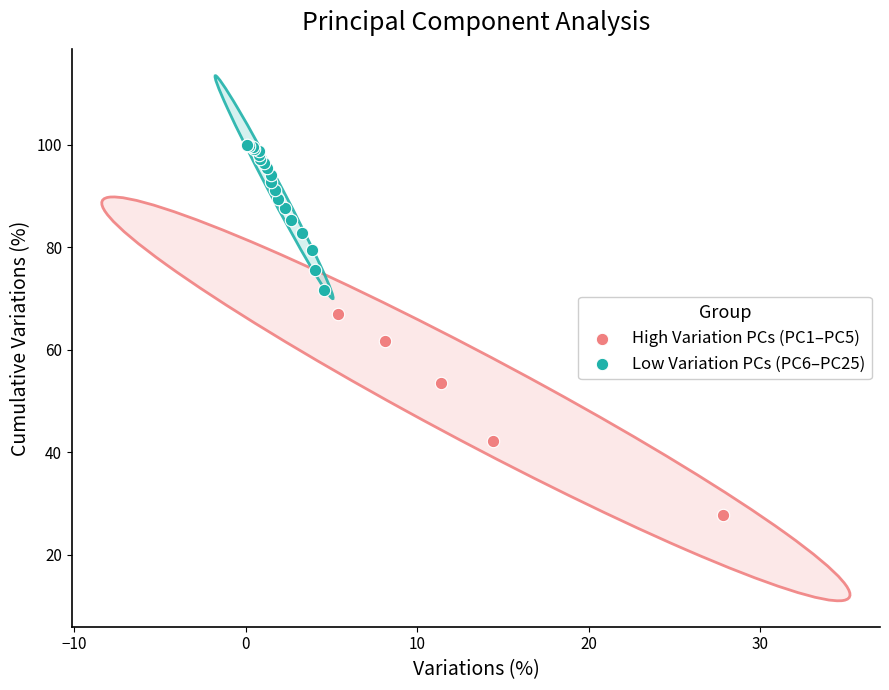

Which series contains the lowest Y value?

High Variation PCs (PC1–PC5)